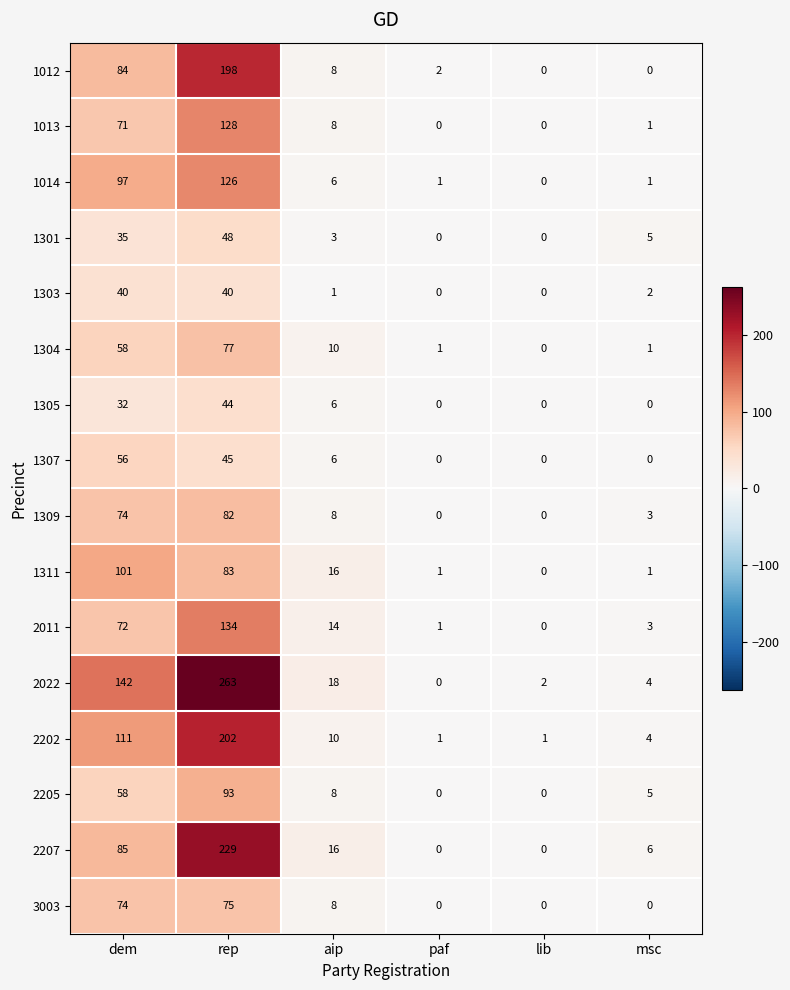

At rep, list the series in order from smallest to largest.

1303, 1305, 1307, 1301, 3003, 1304, 1309, 1311, 2205, 1014, 1013, 2011, 1012, 2202, 2207, 2022